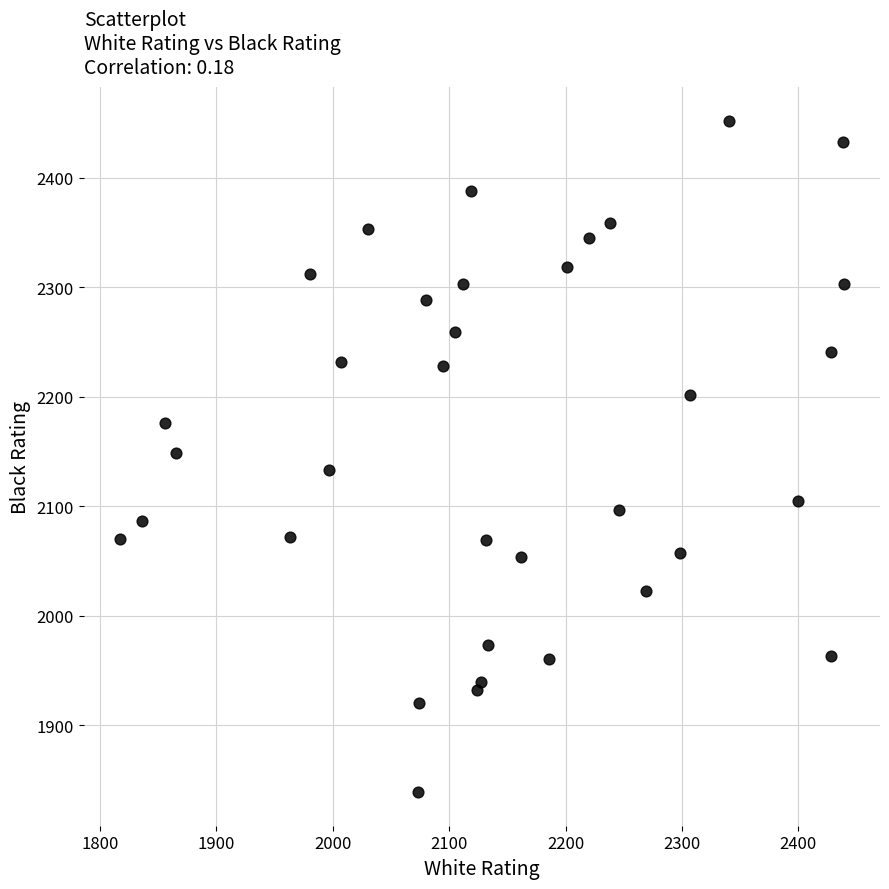

What is the range of Y values (max minus min)?

613